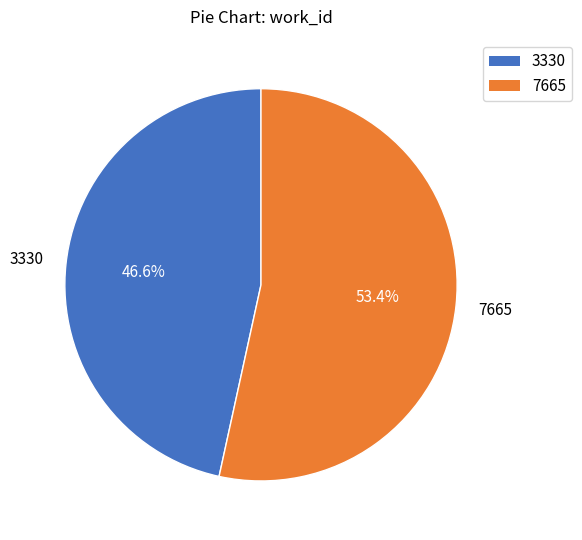

Approximately how many times larger is the value at 3330 compared to 7665?

0.9